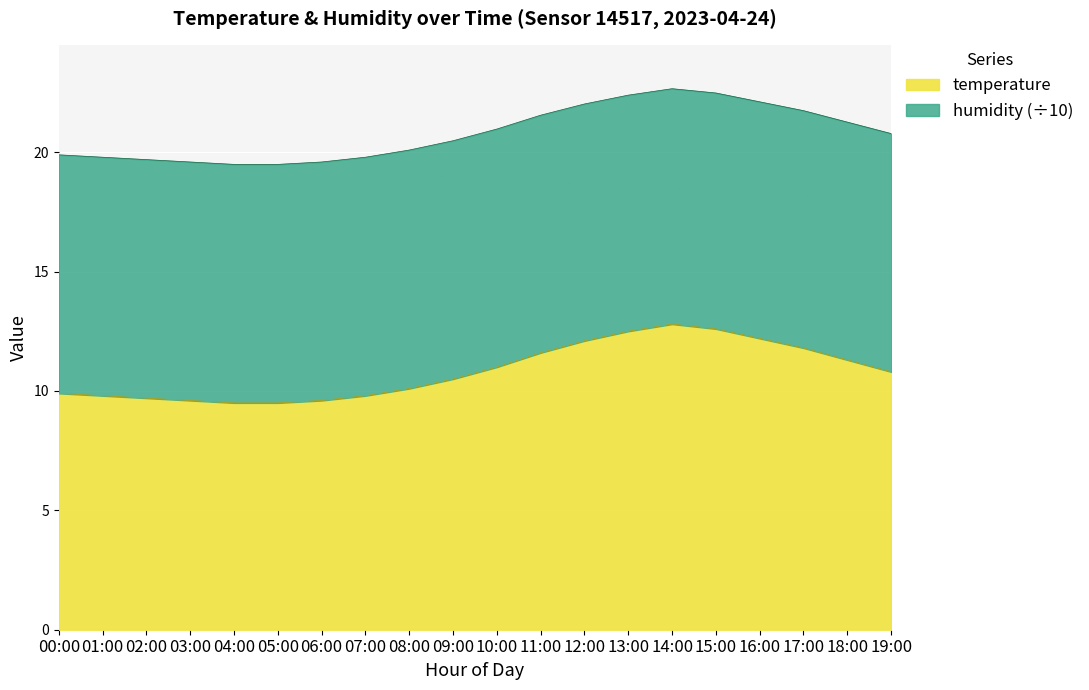

What is the highest value of the temperature series?

12.8